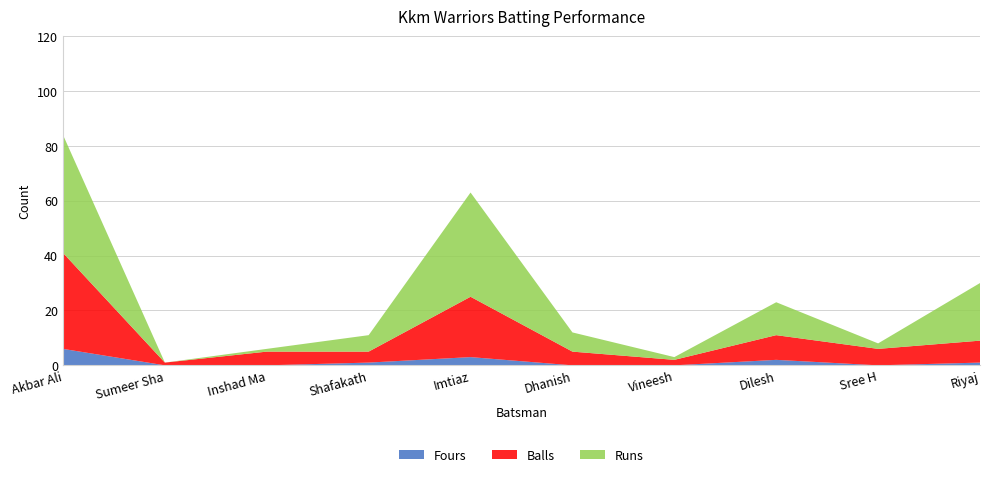

Reading left to right, transcribe all the data shown in this chart.

Runs: 43	0	1	6	38	7	1	12	2	21
Balls: 35	1	5	4	22	5	2	9	6	8
Fours: 6	0	0	1	3	0	0	2	0	1